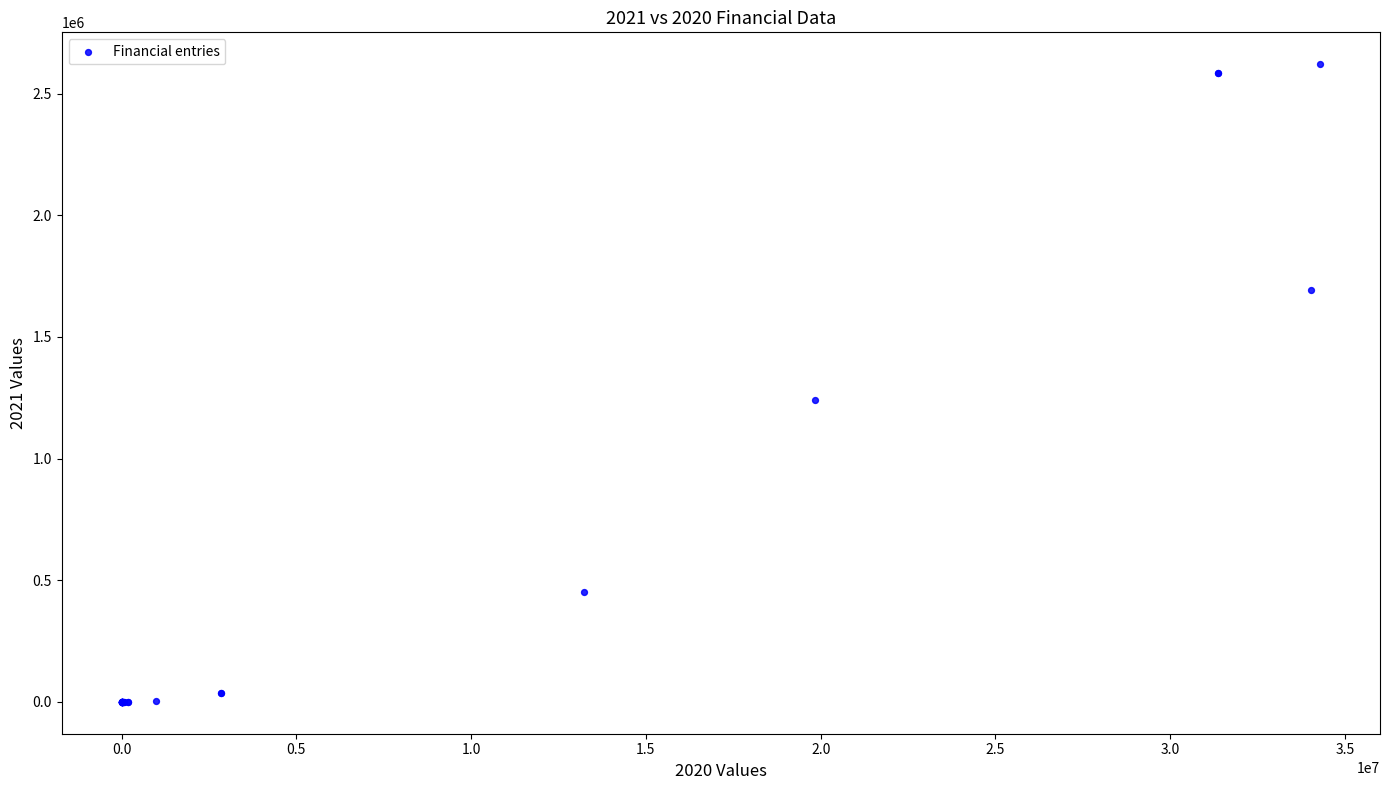

What Y value in the scatter plot is closest to 1310420?

1240230.6